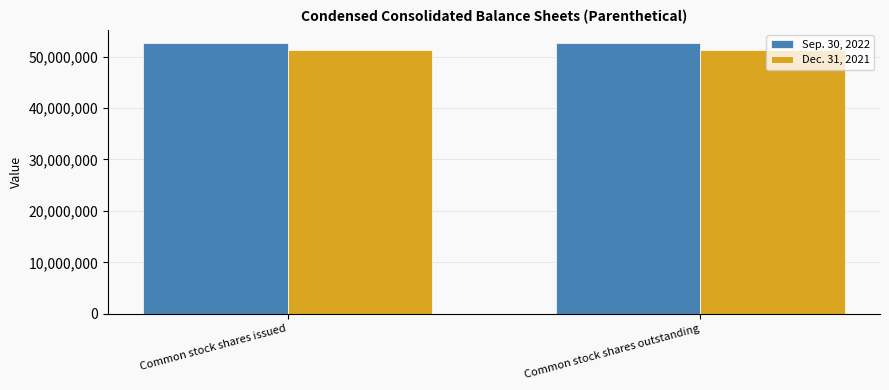

What position from the right is Common stock shares issued?

2